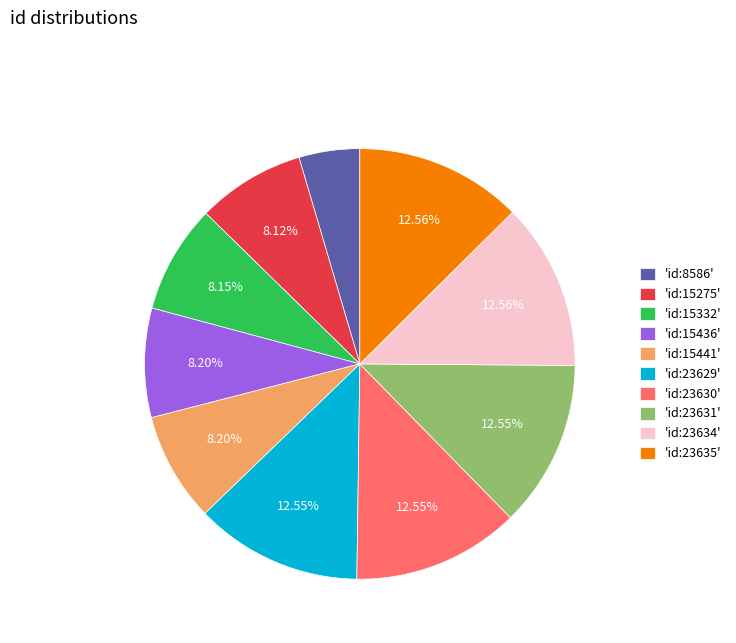

Do 'id:15332' and 'id:23634' together represent more than half of the pie?

No